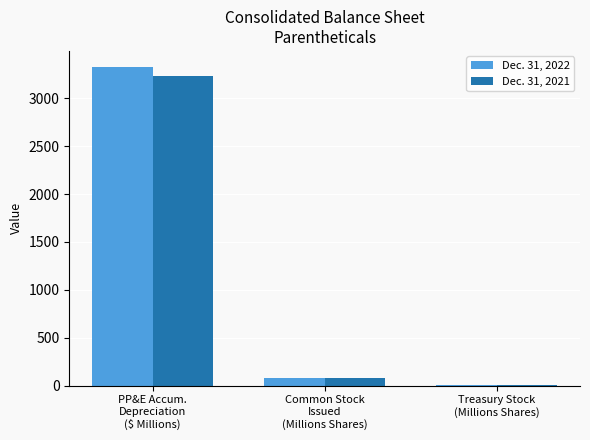

Count the number of data series in this chart.

2